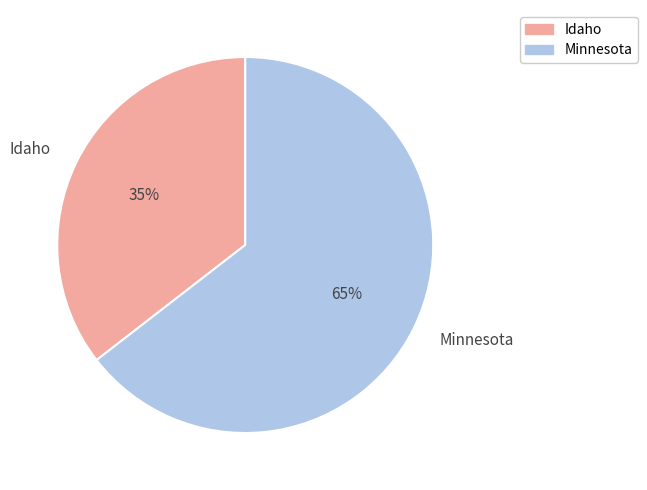

How many slices are in this pie chart?

2